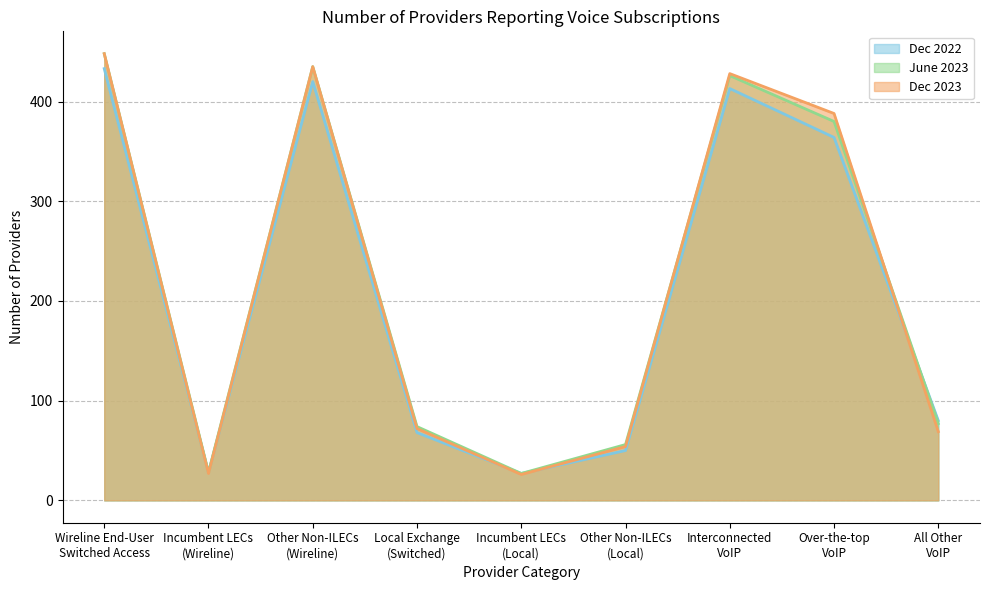

True or false: Dec 2023 and Dec 2022 intersect in this chart.

True